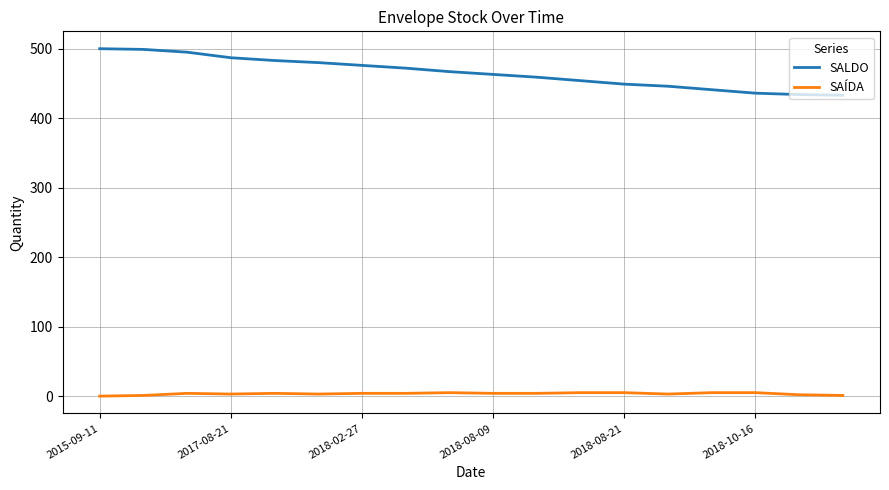

True or false: SALDO and SAÍDA cross at least once.

False